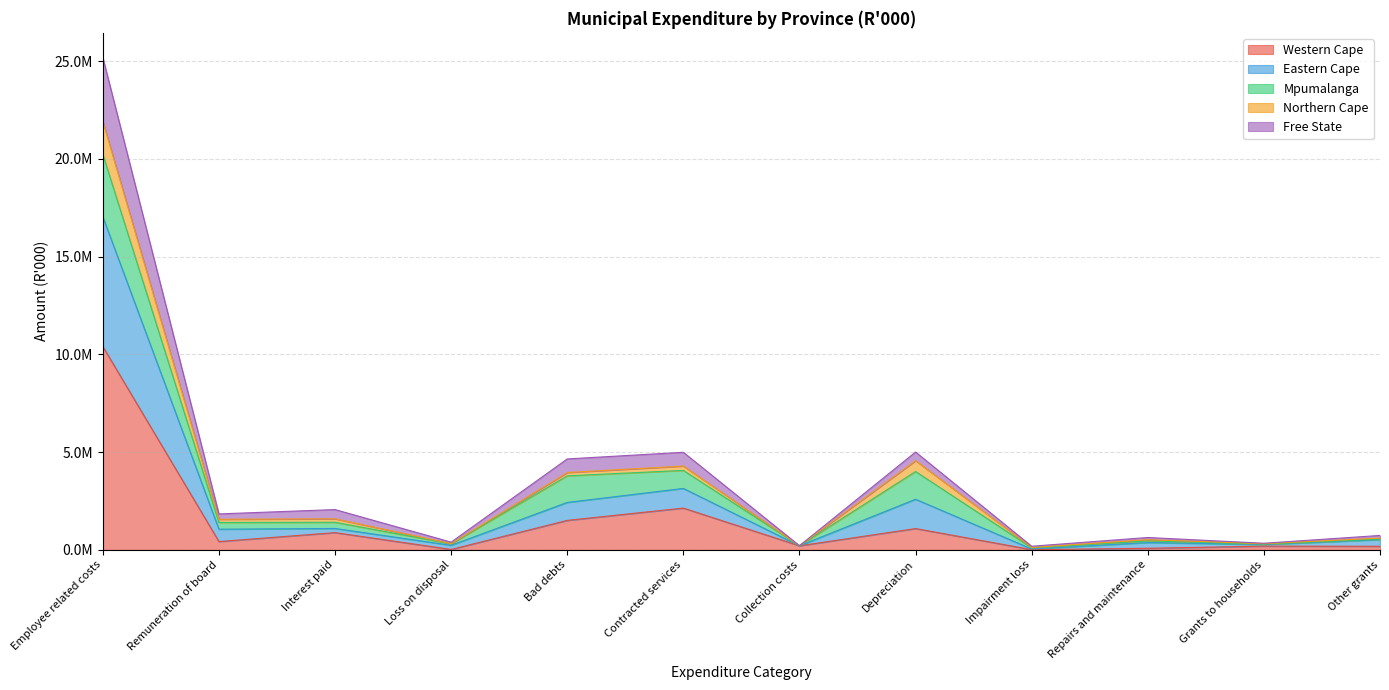

Does the chart display data point markers on the line(s)?

No